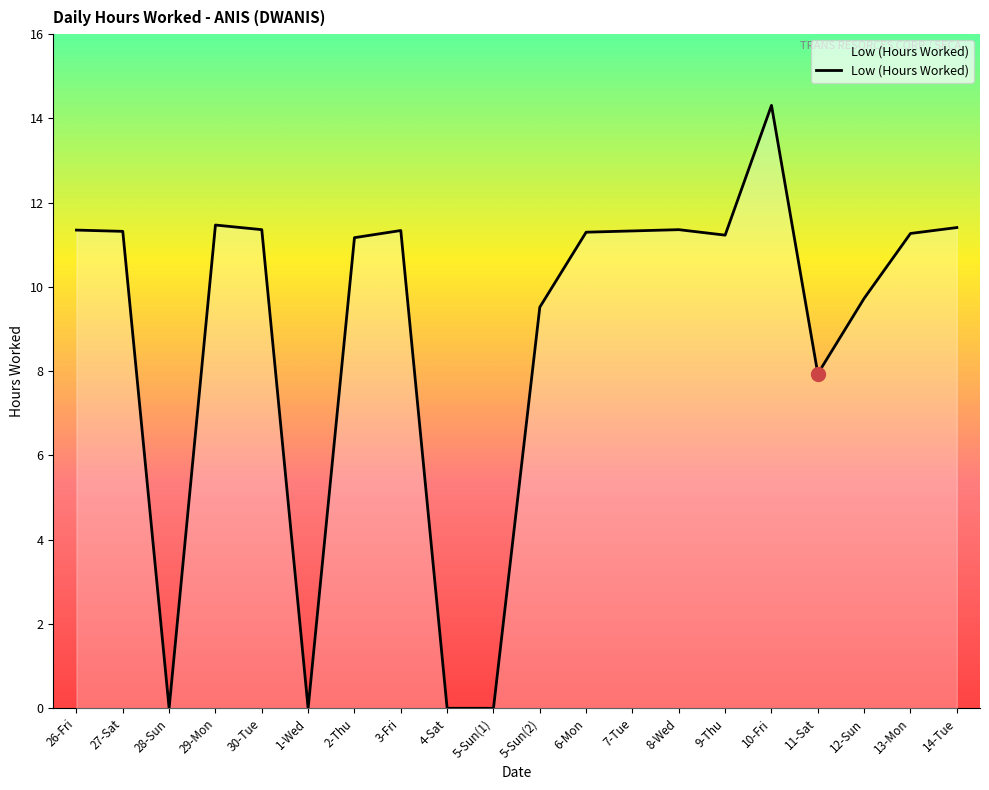

Is it true that the value at 30-Tue is 11.4?

True